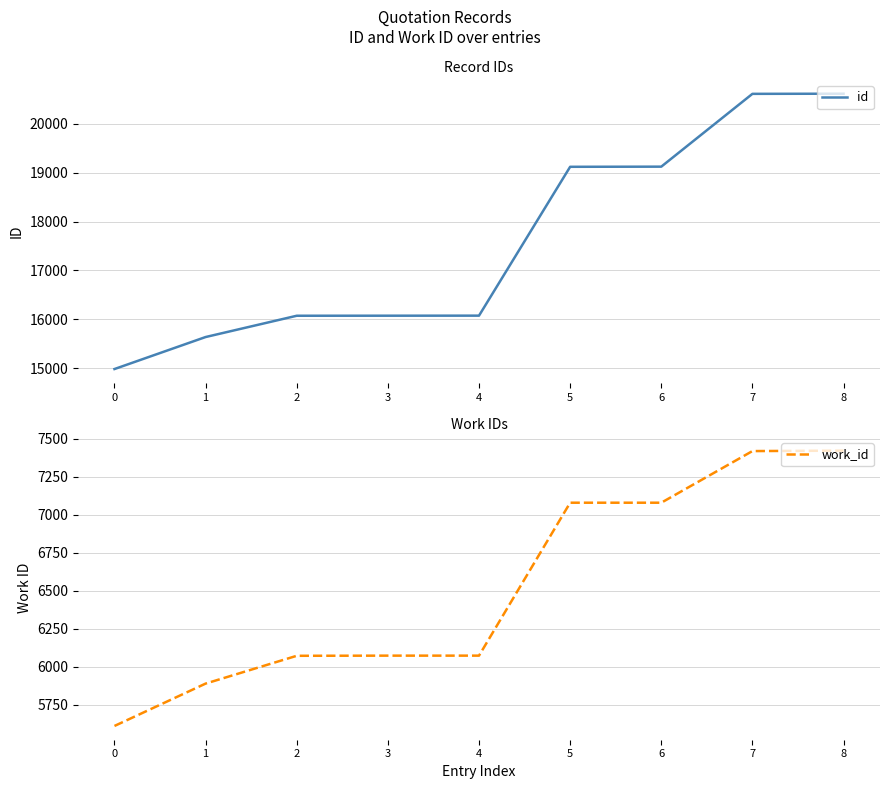

True or false: work_id and id intersect in this chart.

False